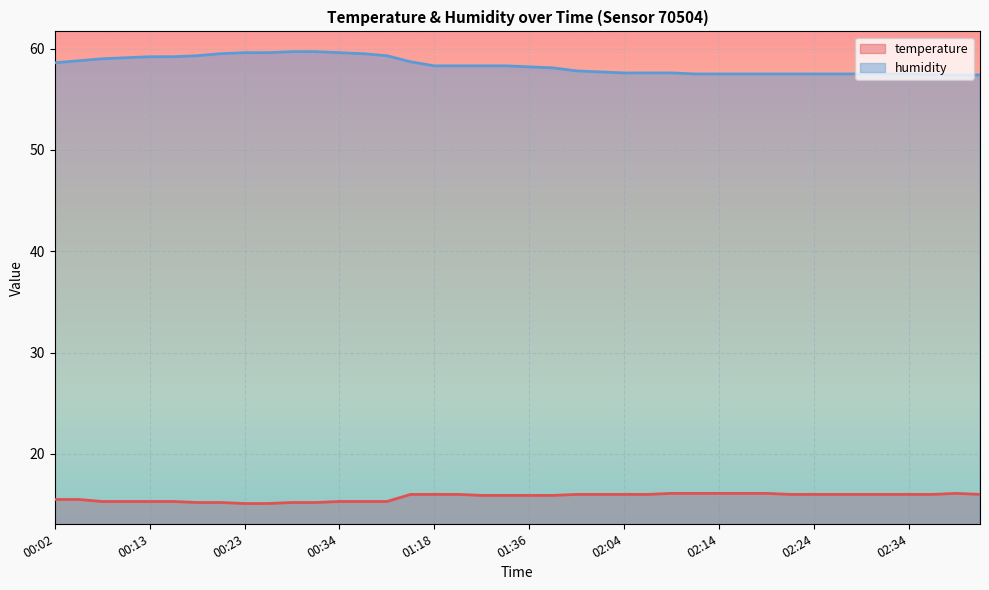

What are all the series names shown in the legend?

temperature, humidity